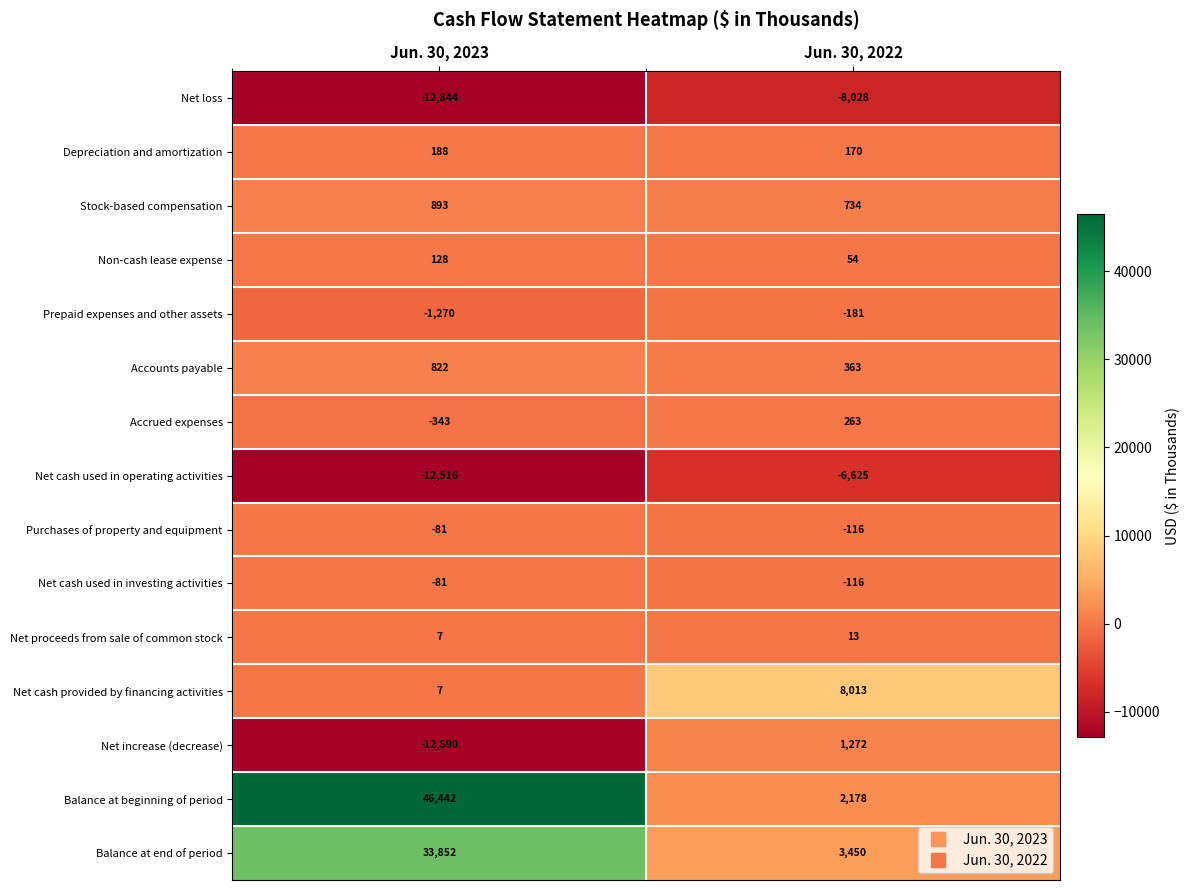

Rank the categories by Net cash provided by financing activities value from highest to lowest.

Jun. 30, 2022, Jun. 30, 2023